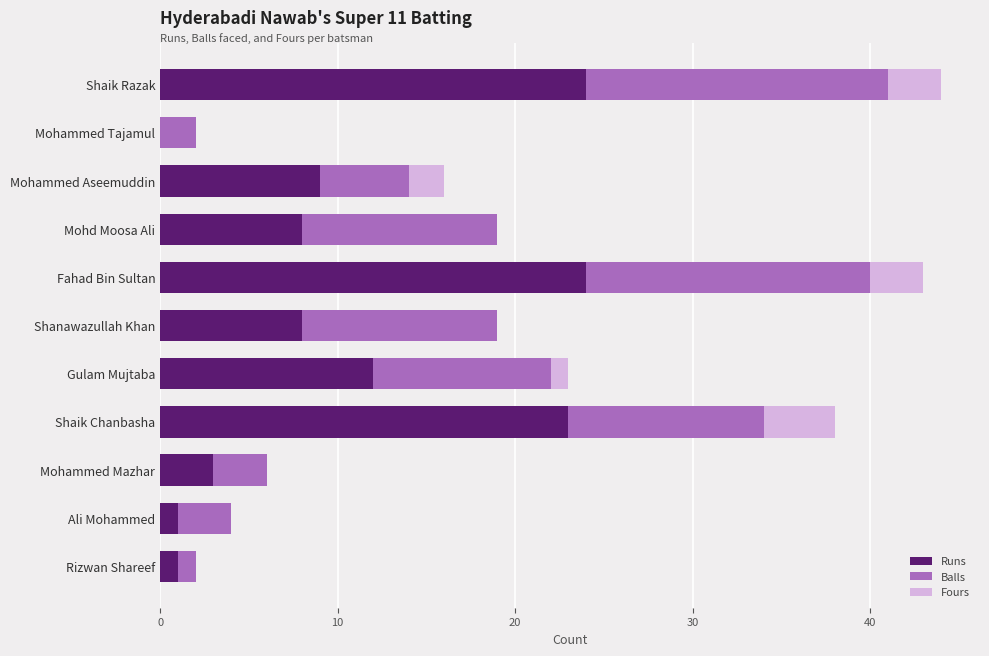

True or false: Runs has a value of 1 at Rizwan Shareef.

True